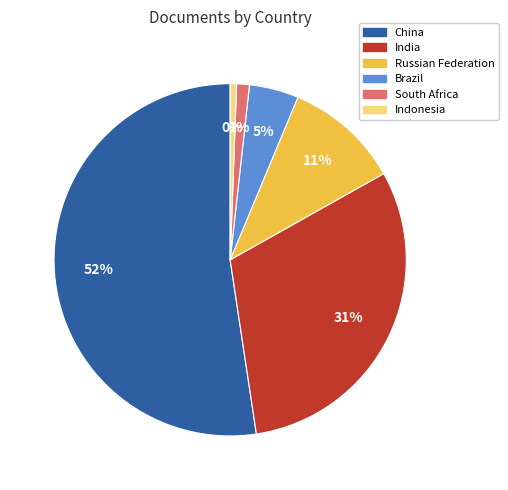

True or false: India accounts for 31% of the total.

True